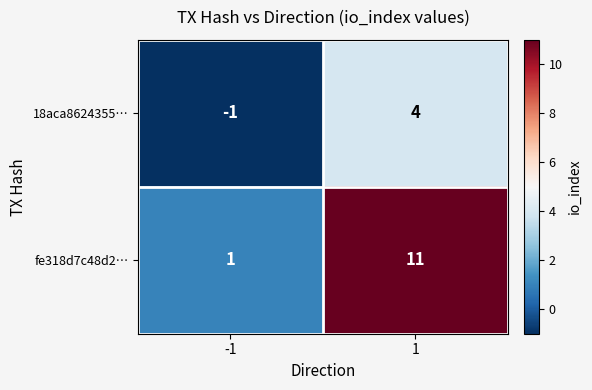

What is the difference between the maximum and minimum values in the fe318d7c48d2… series?

10